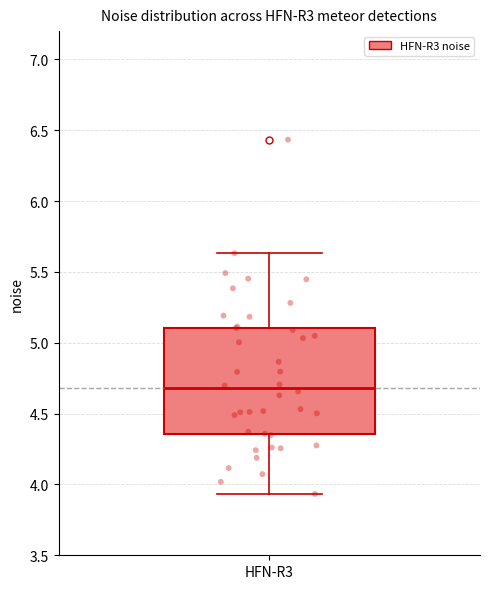

Transcribe this box plot: give where the median line is, the range the box spans, and where the two whiskers end, as read against the y-axis. The values are not printed on the chart, so give them approximately, as read against the axis.

median 4.70, box 4.35 to 5.10, whiskers 3.95 to 5.65